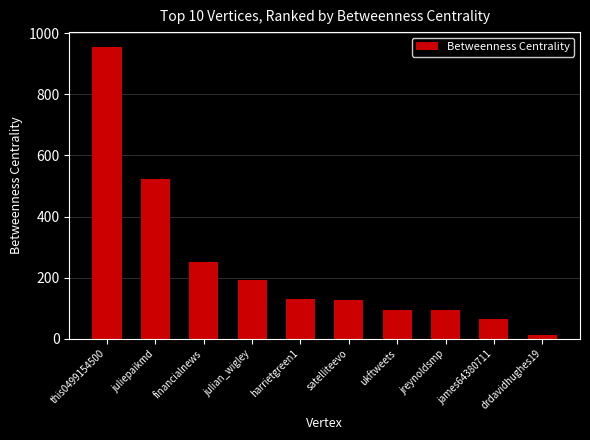

What is the label of the 6th bar from the left?

satelliteevo